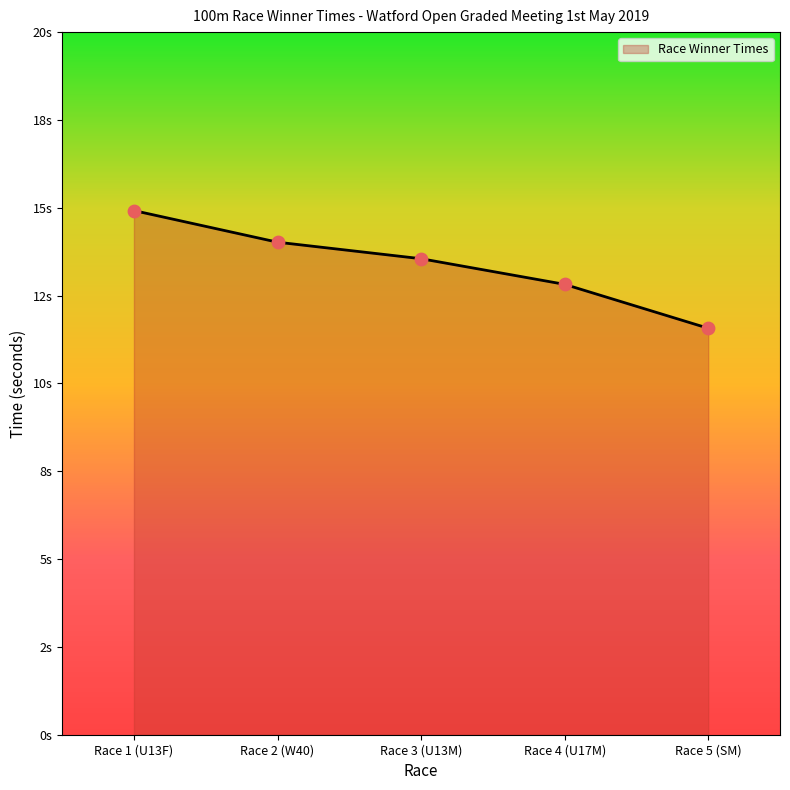

Between Race 4 (U17M) and Race 2 (W40), which is larger?

Race 2 (W40)